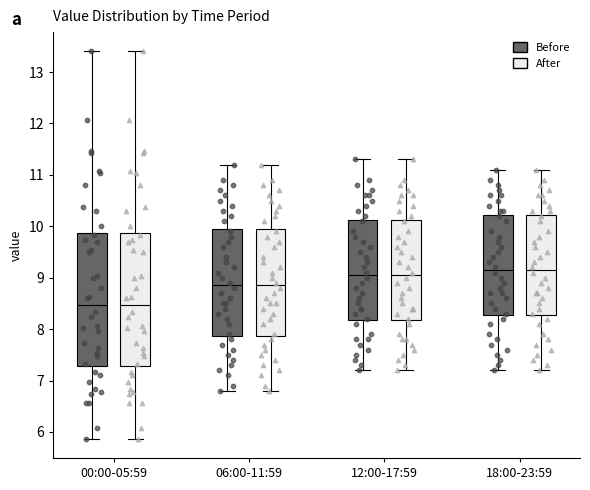

Where does the lower whisker of the box for 00:00-05:59 (After) end on the y-axis? The values are not printed on the chart, so give them approximately, as read against the axis.

5.9